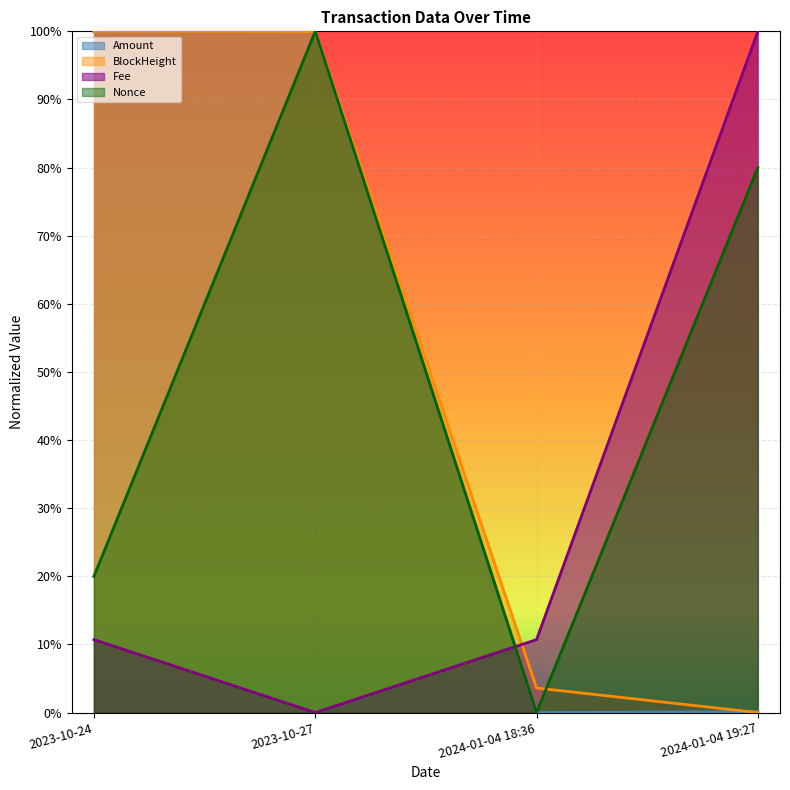

Which has a higher value, 2023-10-24 or 2024-01-04 18:36?

2023-10-24